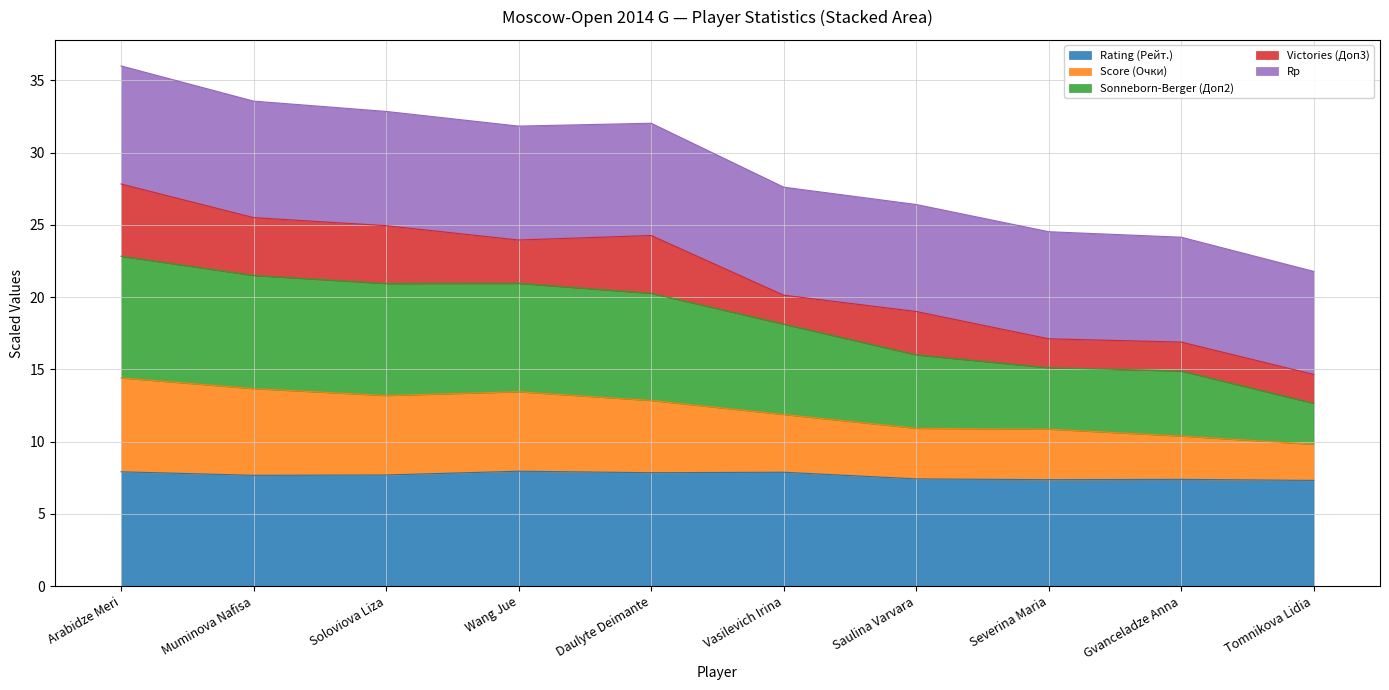

Where is the first local minimum for Score (Очки)?

Soloviova Liza